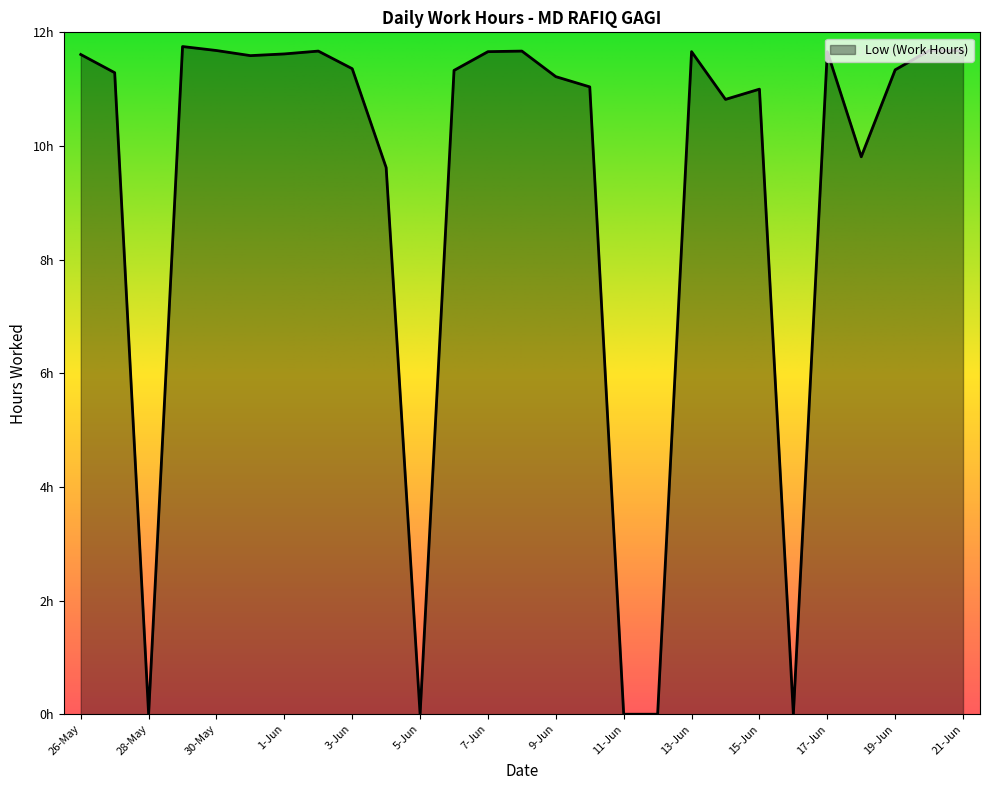

Does the chart display data point markers on the line(s)?

No